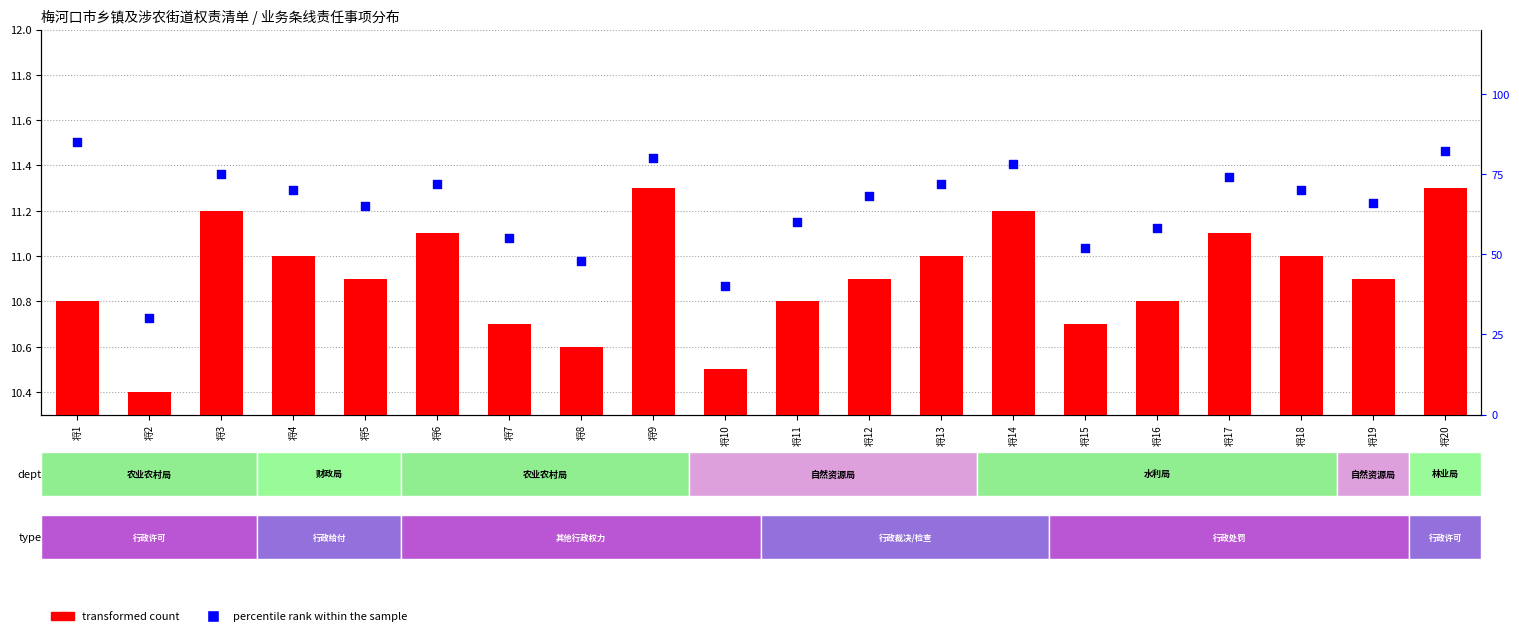

Which series has the largest Y range (max minus min)?

percentile rank within the sample